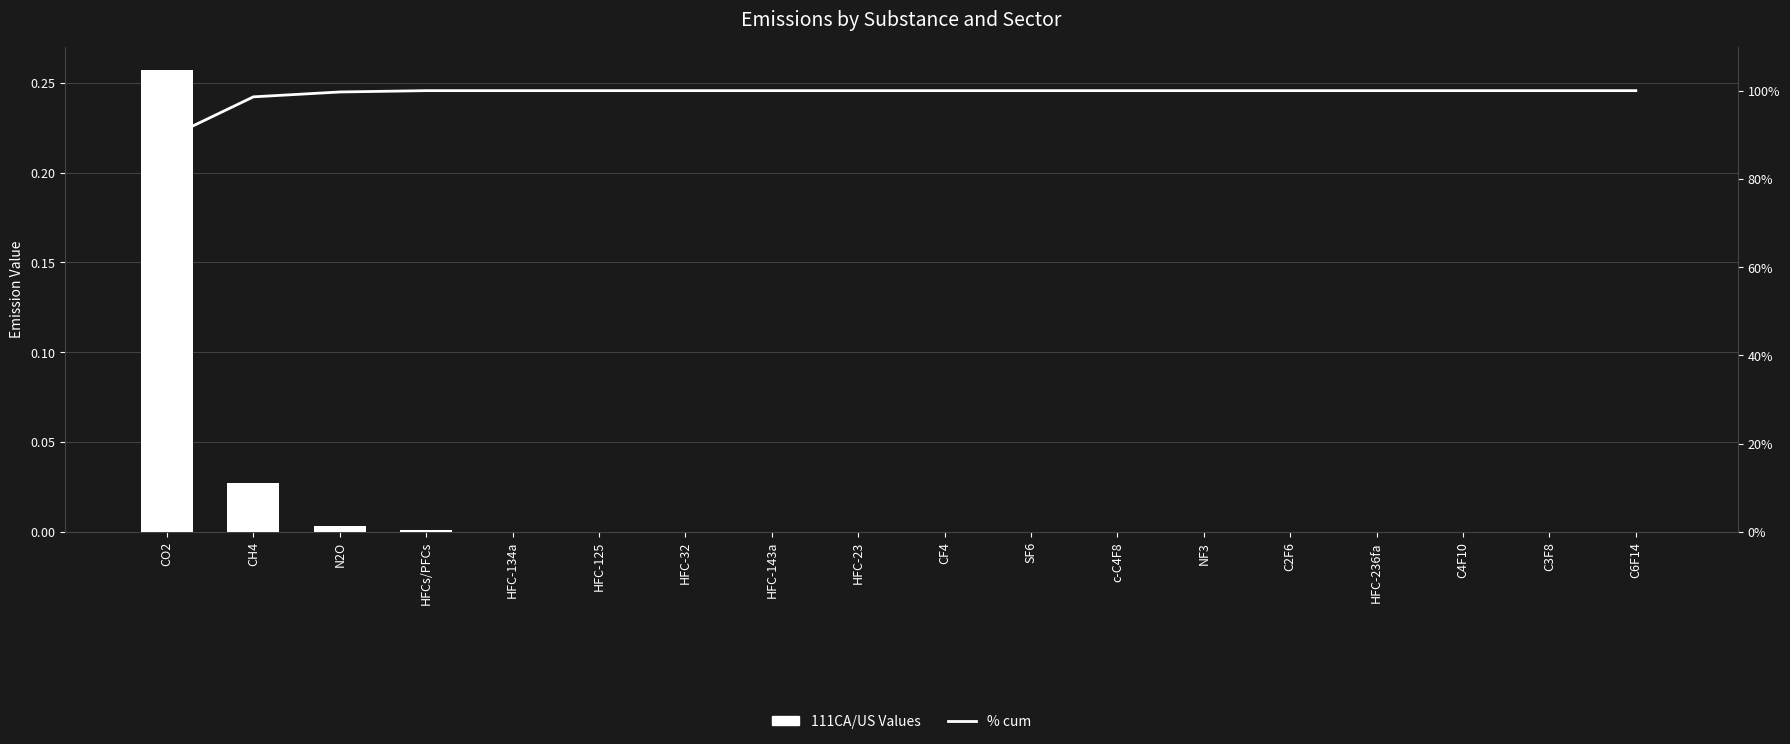

How many groups of bars are there?

18